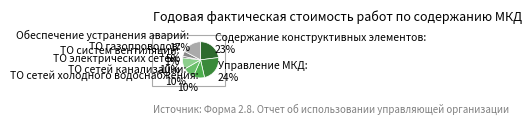

Which category has the biggest portion of the pie?

Управление МКД